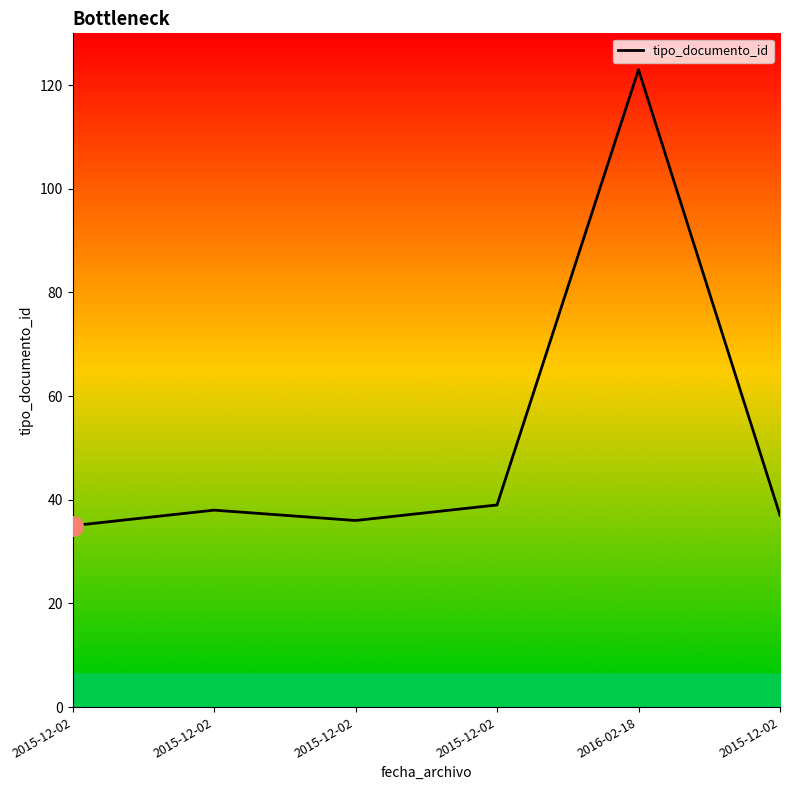

Does the chart have visible grid lines?

No